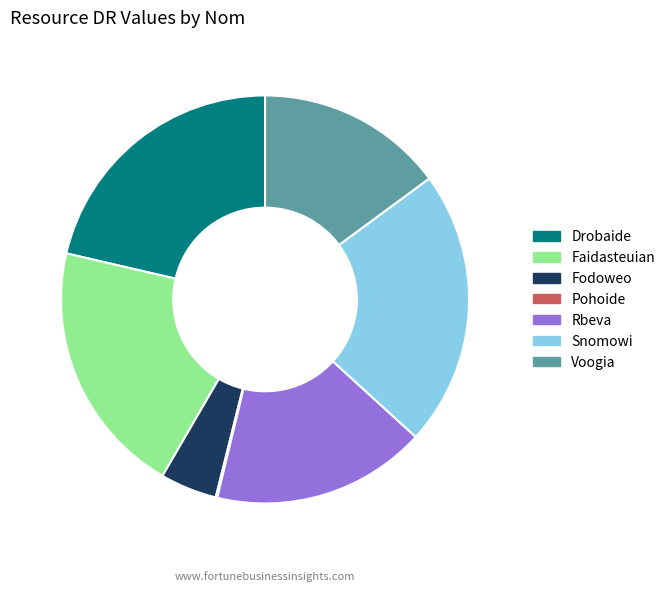

What is the largest slice in the pie chart?

Snomowi